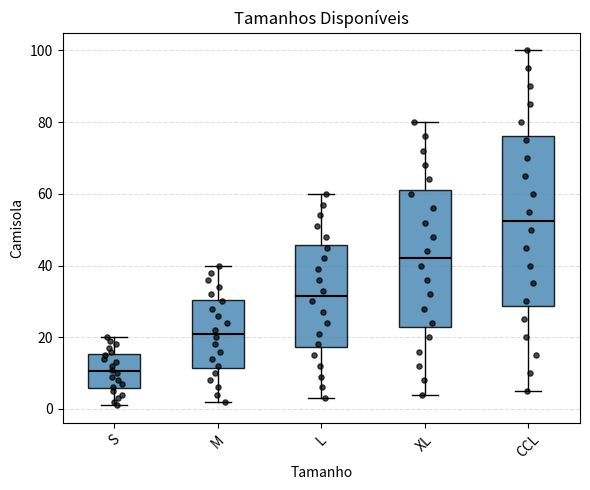

Reading left to right, read every box against the y-axis: the position of its median line, the range the box covers, and the ends of its whiskers. The values are not printed on the chart, so give them approximately, as read against the axis.

S: median 10, box 6 to 16, whiskers 2 to 20
M: median 22, box 12 to 30, whiskers 2 to 40
L: median 32, box 18 to 46, whiskers 4 to 60
XL: median 42, box 24 to 62, whiskers 4 to 80
CCL: median 52, box 28 to 76, whiskers 6 to 100